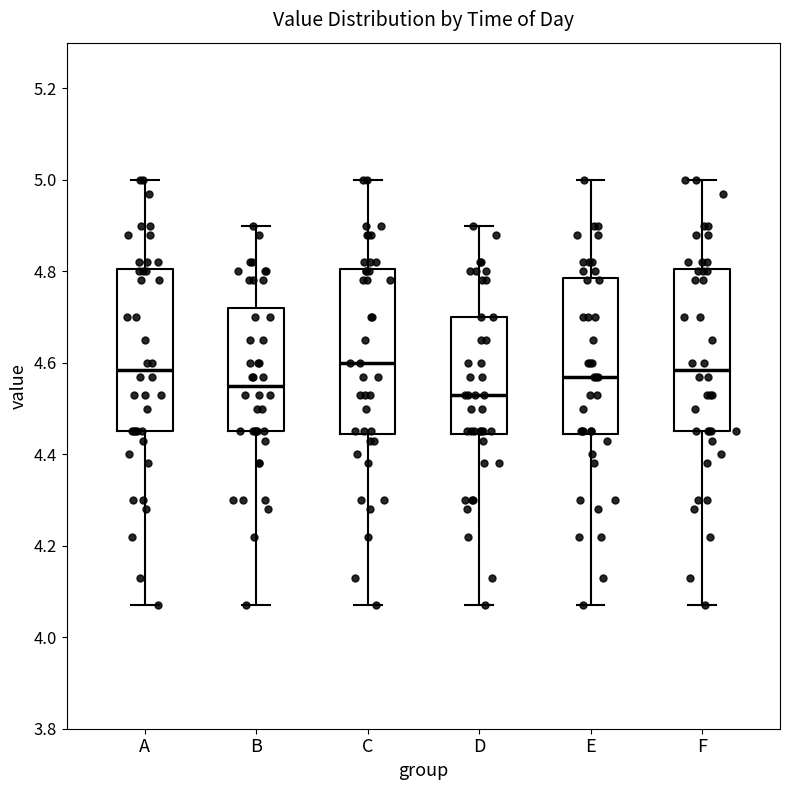

Reading left to right, transcribe this box plot: for each box, give where its median line is, the range the box spans, and where its two whiskers end, as read against the y-axis. The values are not printed on the chart, so give them approximately, as read against the axis.

A: median 4.58, box 4.46 to 4.80, whiskers 4.08 to 5.00
B: median 4.56, box 4.46 to 4.72, whiskers 4.08 to 4.90
C: median 4.60, box 4.44 to 4.80, whiskers 4.08 to 5.00
D: median 4.54, box 4.44 to 4.70, whiskers 4.08 to 4.90
E: median 4.58, box 4.44 to 4.78, whiskers 4.08 to 5.00
F: median 4.58, box 4.46 to 4.80, whiskers 4.08 to 5.00